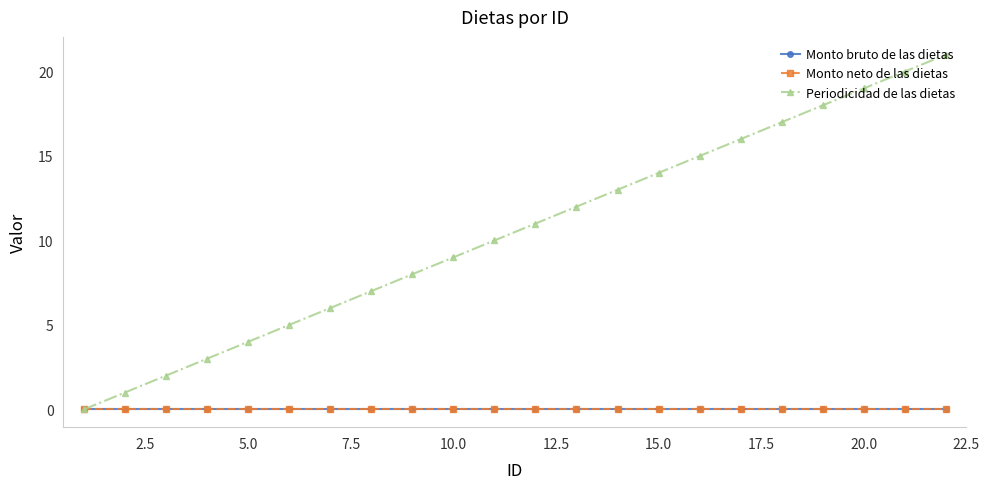

Does the chart have visible grid lines?

No